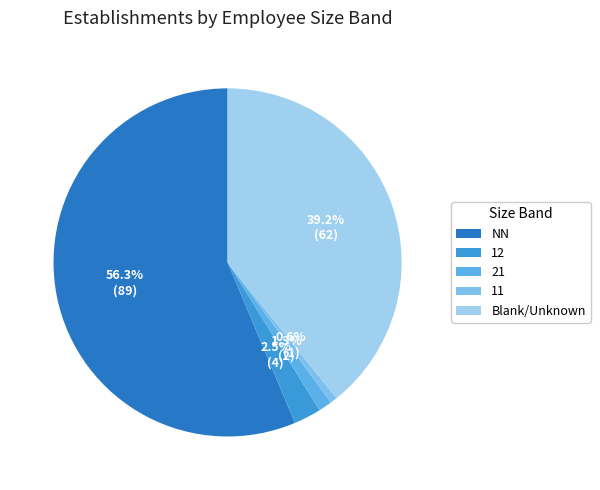

Count the number of slices in the pie.

5